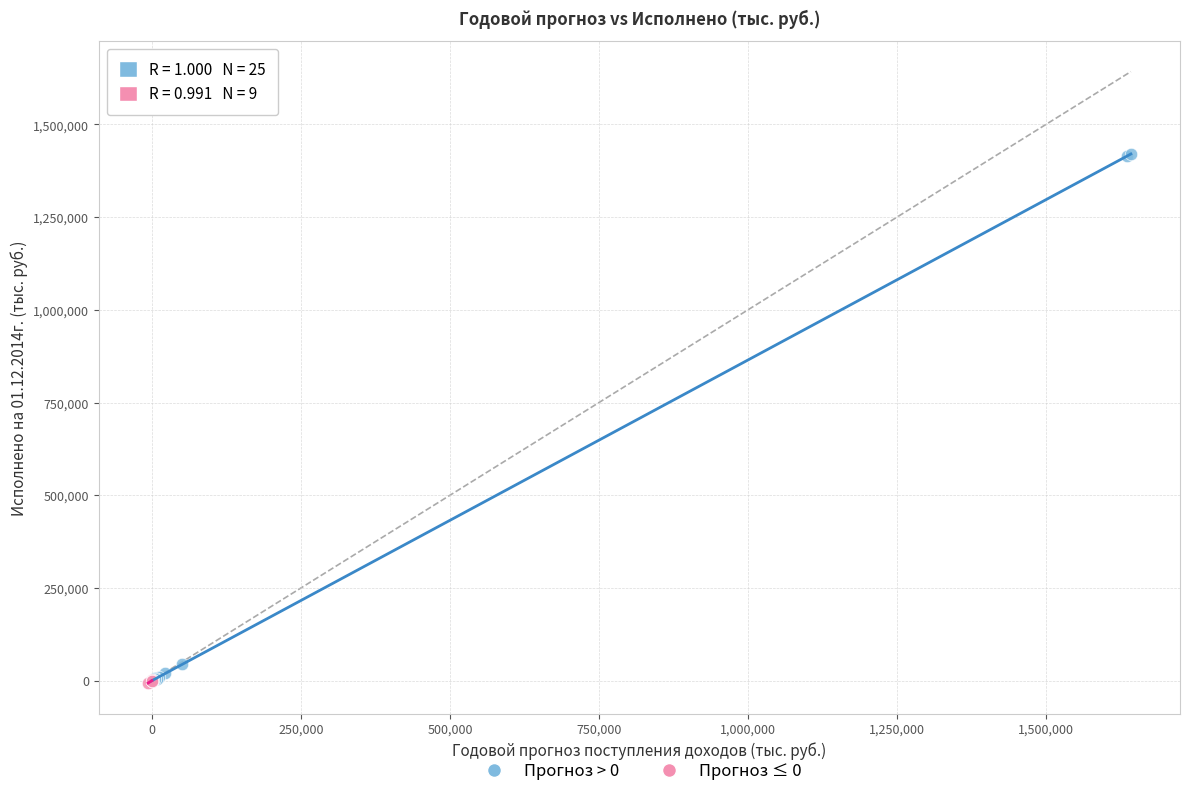

Which series contains the highest Y value?

Прогноз > 0